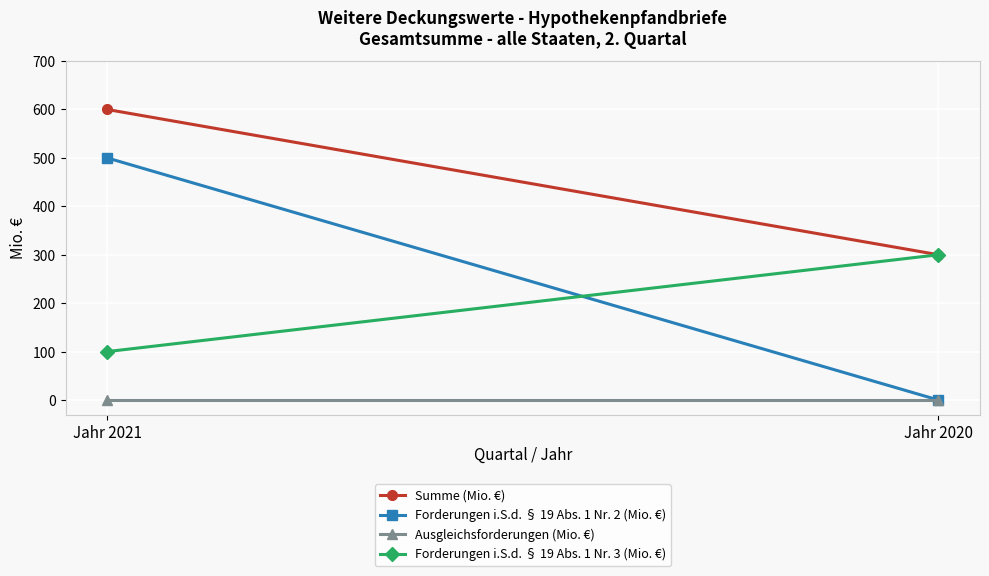

How many data points in Forderungen i.S.d. § 19 Abs. 1 Nr. 2 (Mio. €) are less than 500?

1